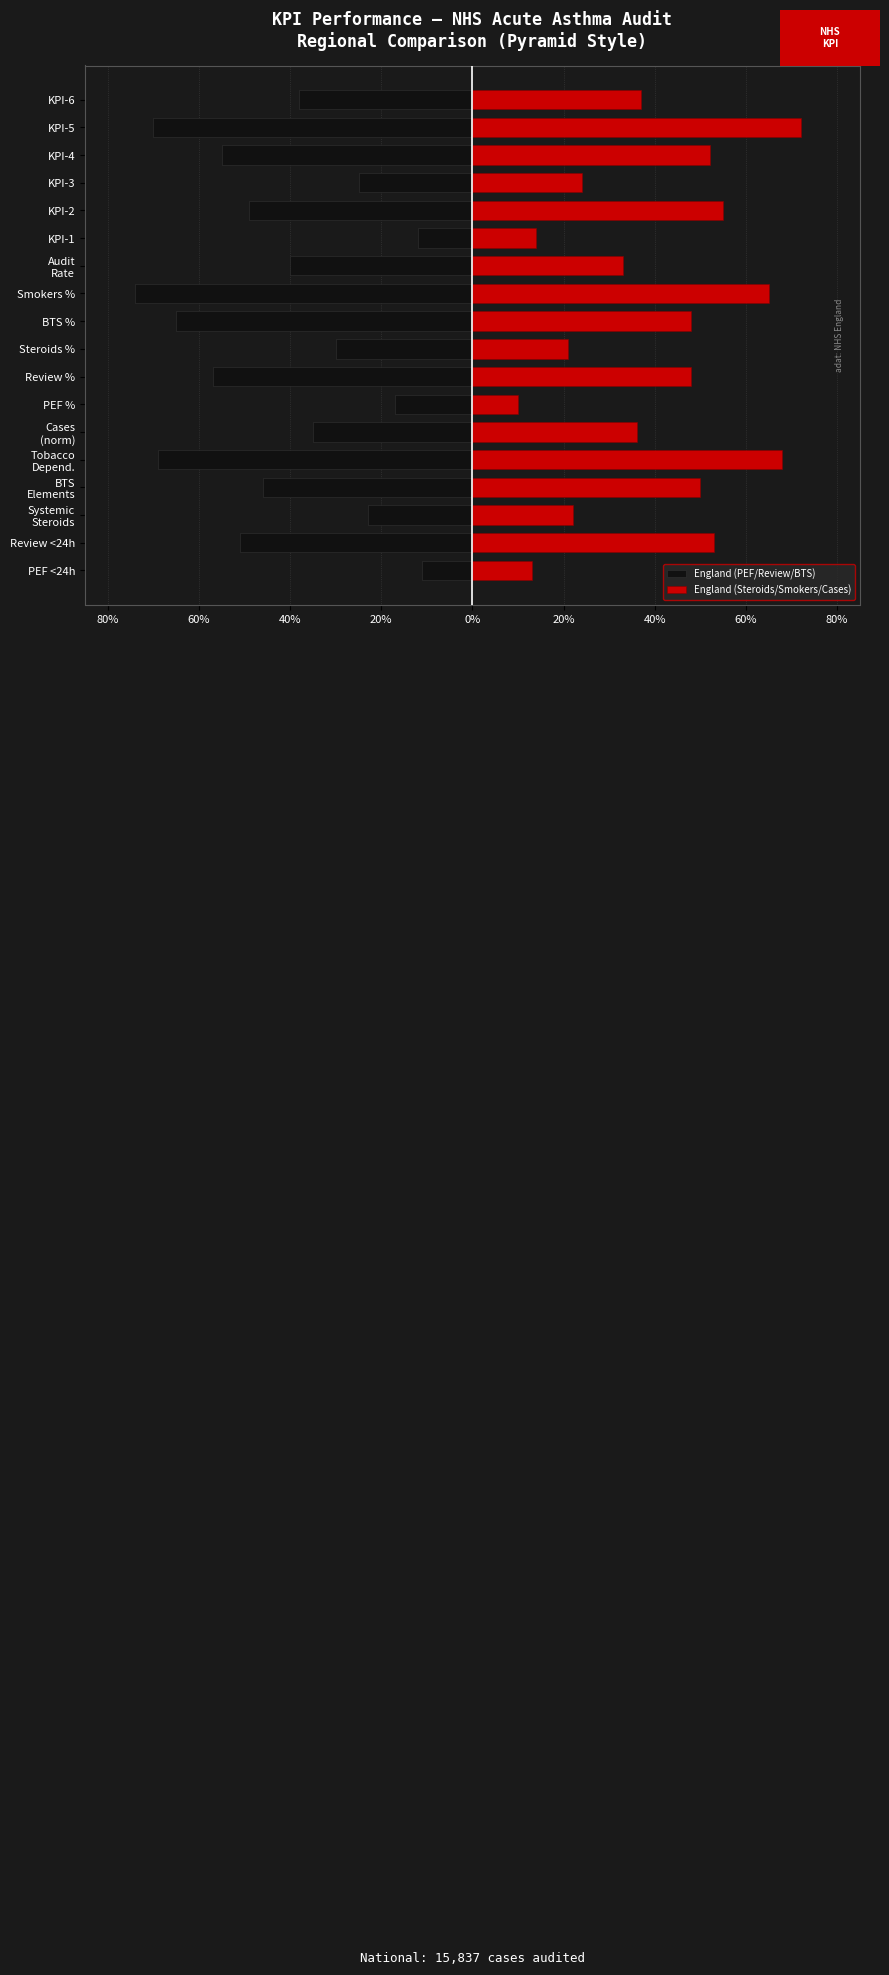

What is the difference between the maximum and second lowest values in the England (Steroids/Smokers/Cases) series?

59